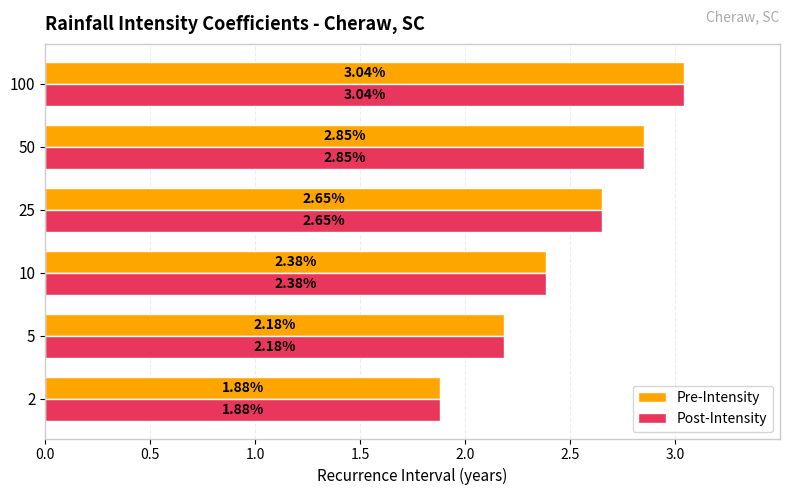

What is the sum of all Post-Intensity values?

15.0